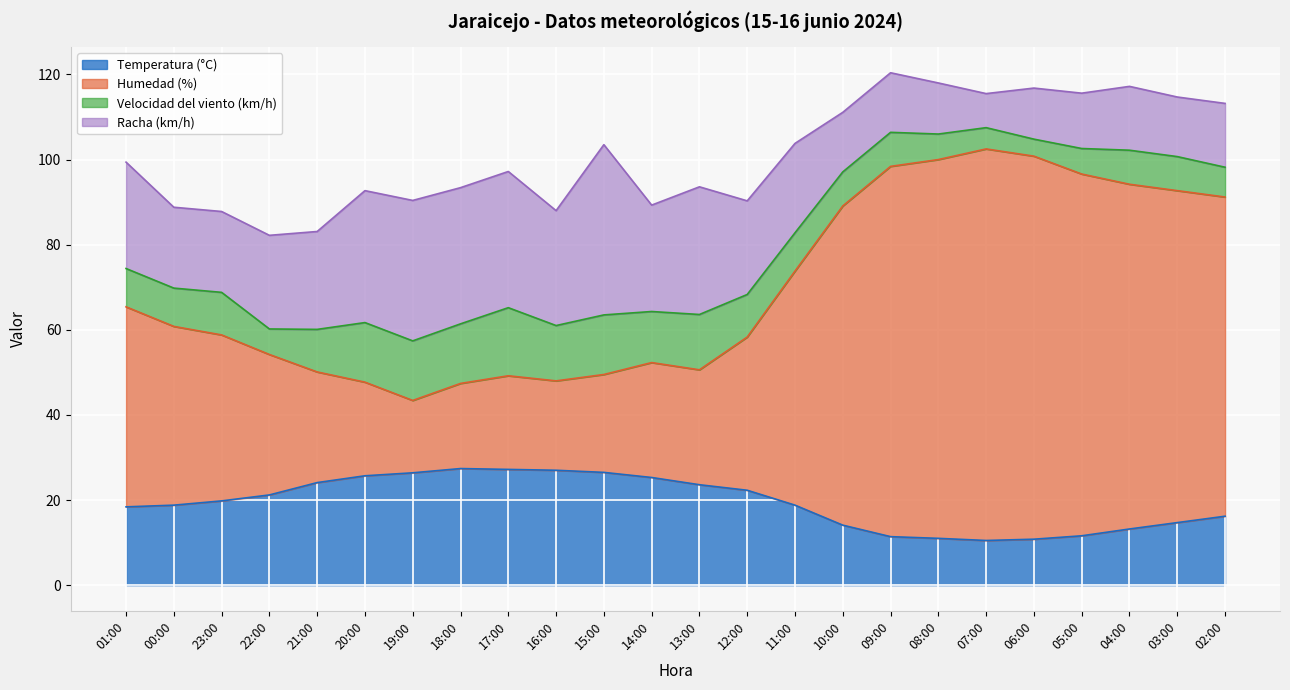

Read the Temperatura (°C) value at 17:00.

27.2